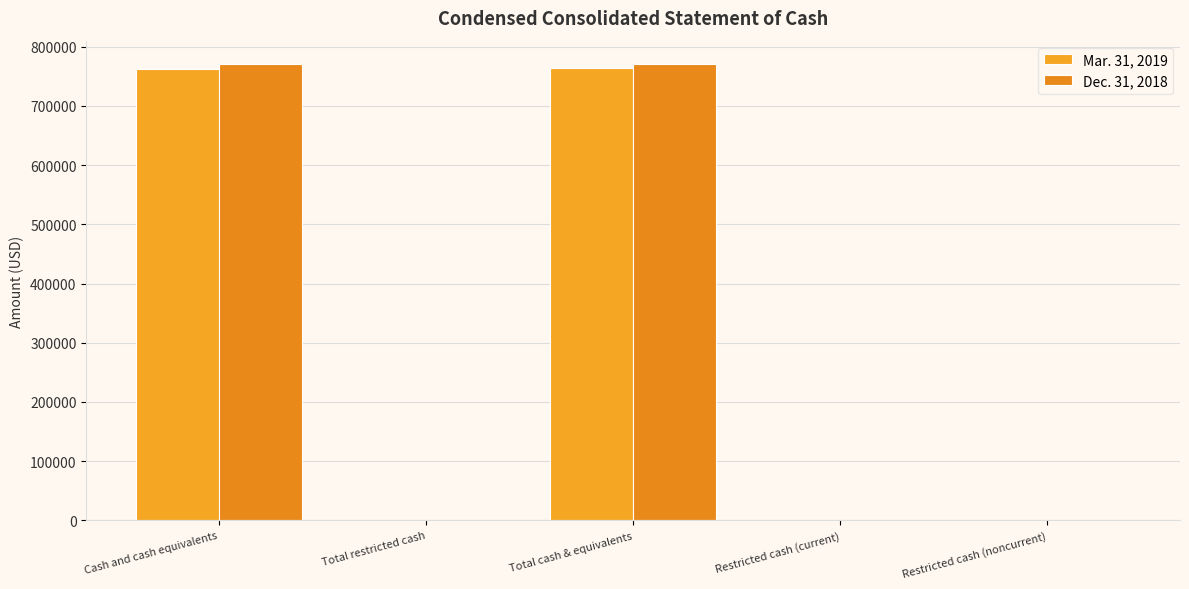

At how many categories does at least one series exceed 702704?

2